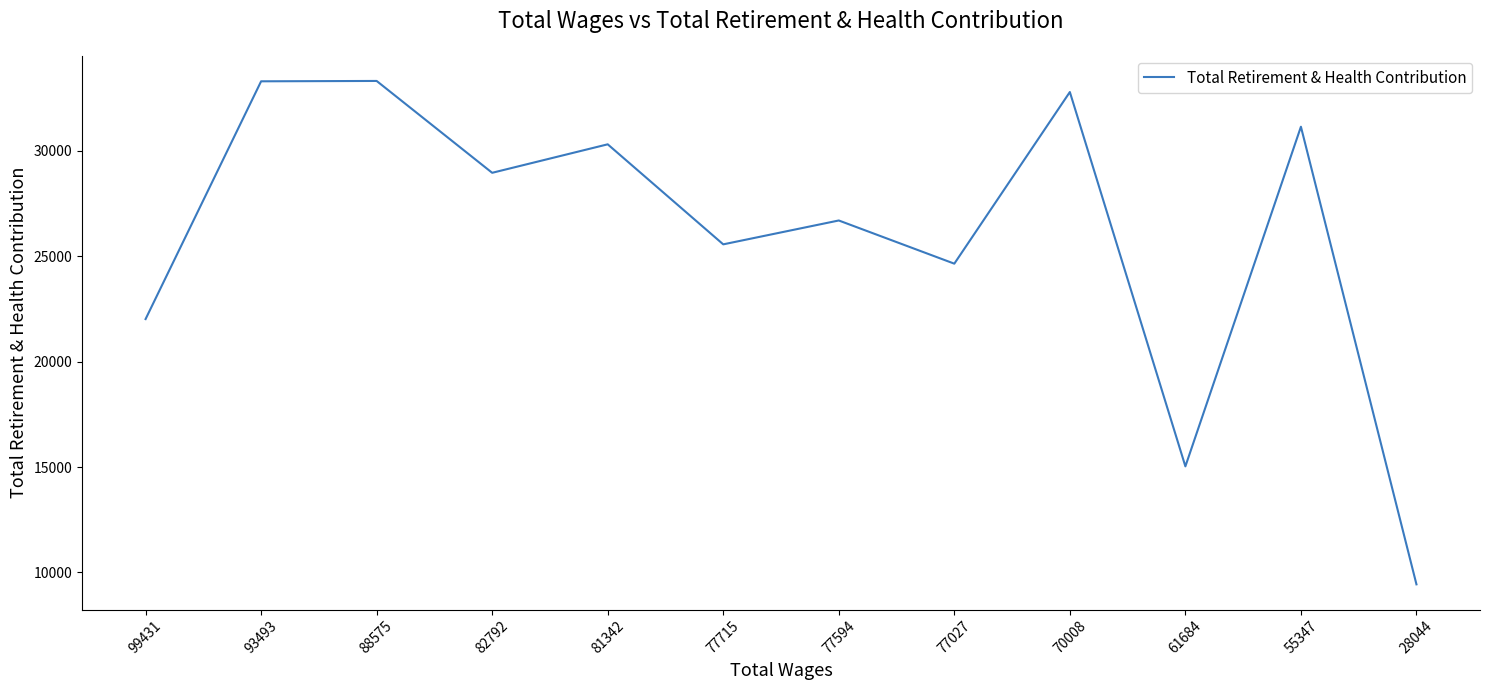

What is the difference between the values at 93493 and 28044?

23855